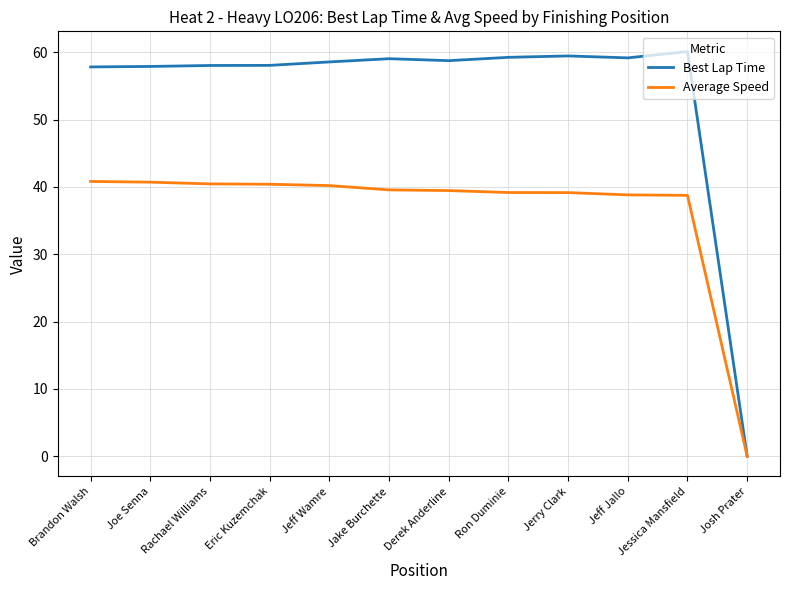

What is the difference between the highest and lowest values at Jeff Wamre?

18.4